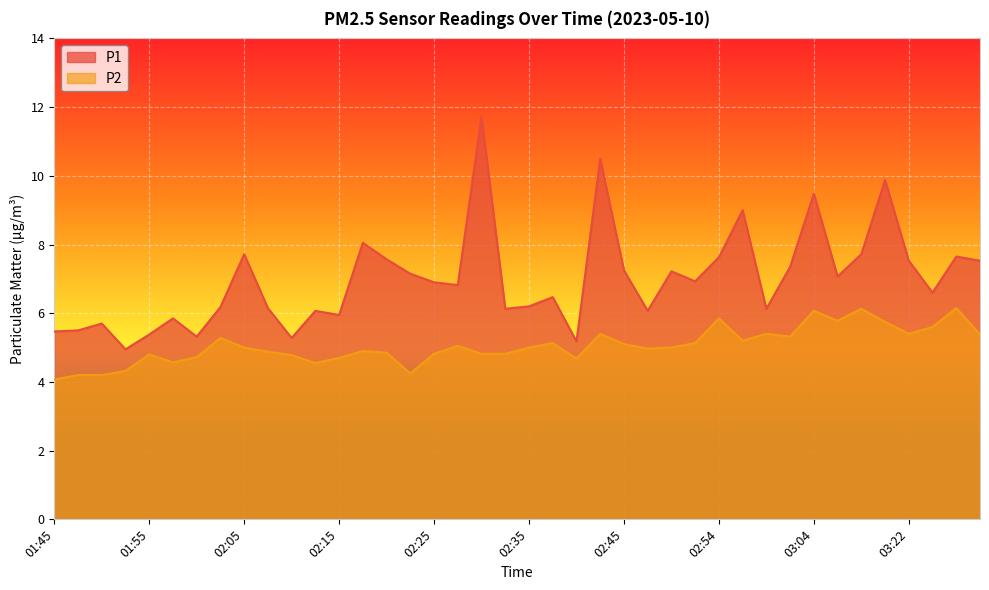

Which category has the lowest value across all series?

01:45